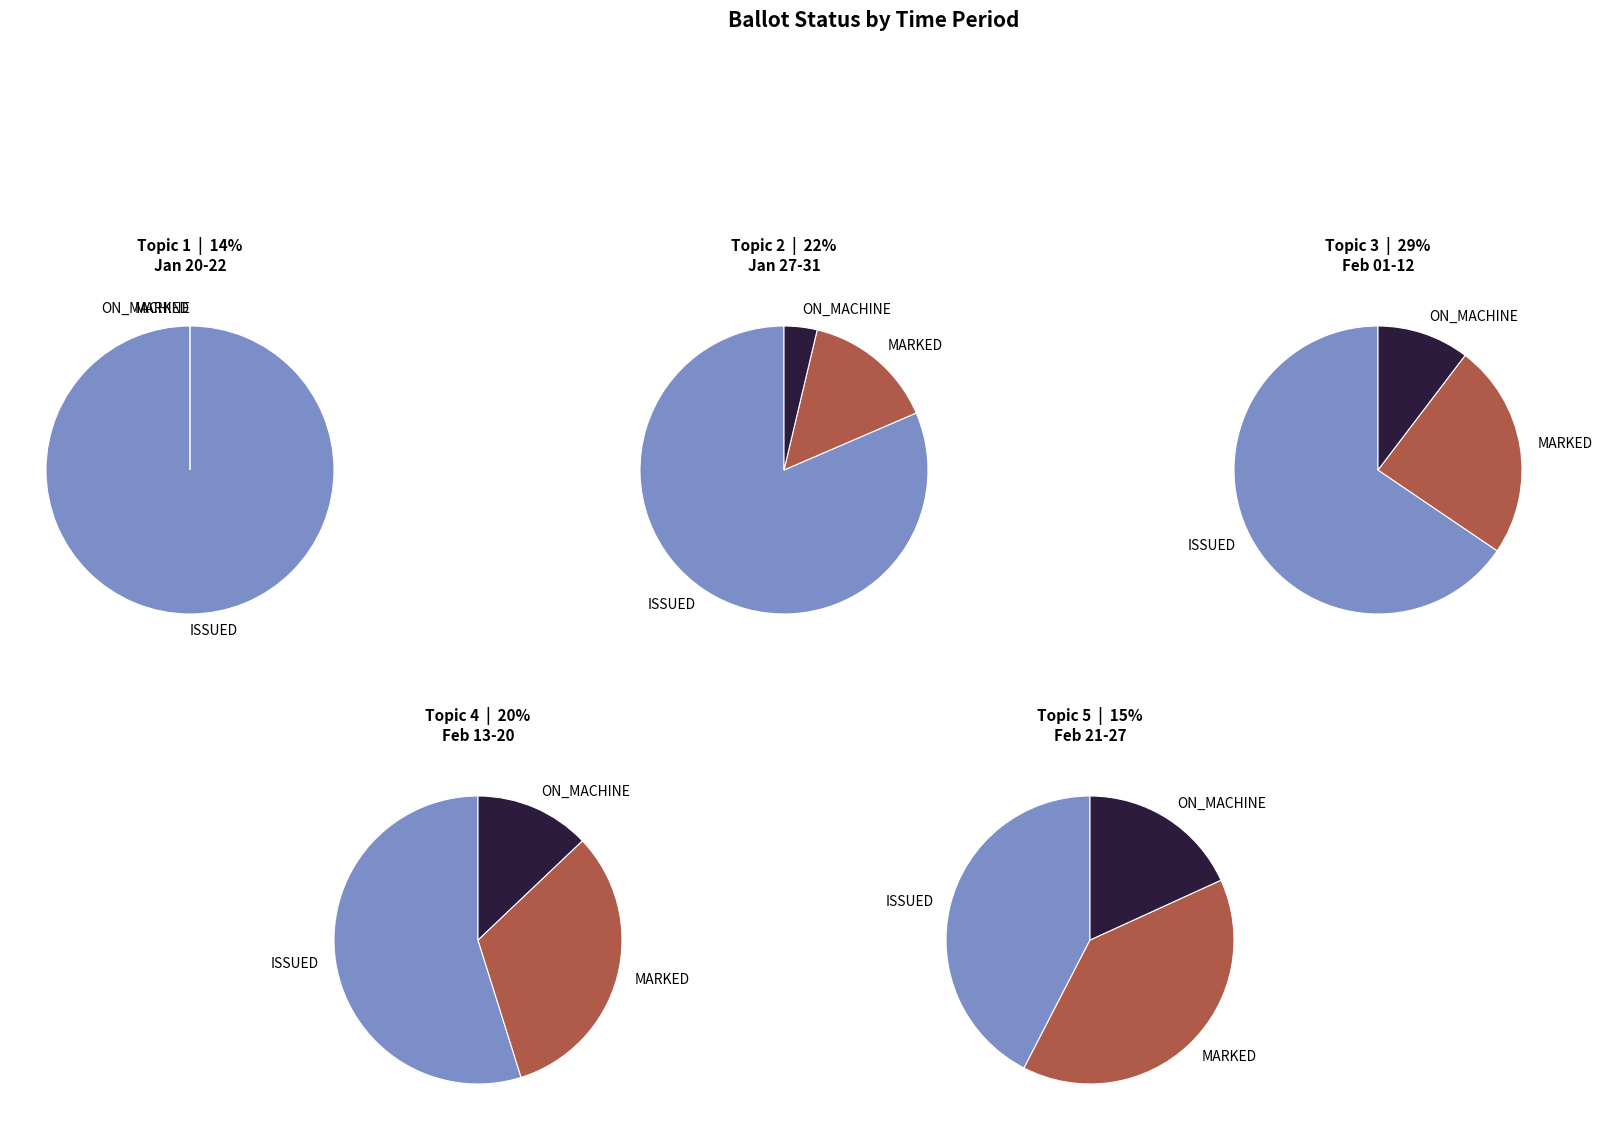

How many slices are in this pie chart?

5